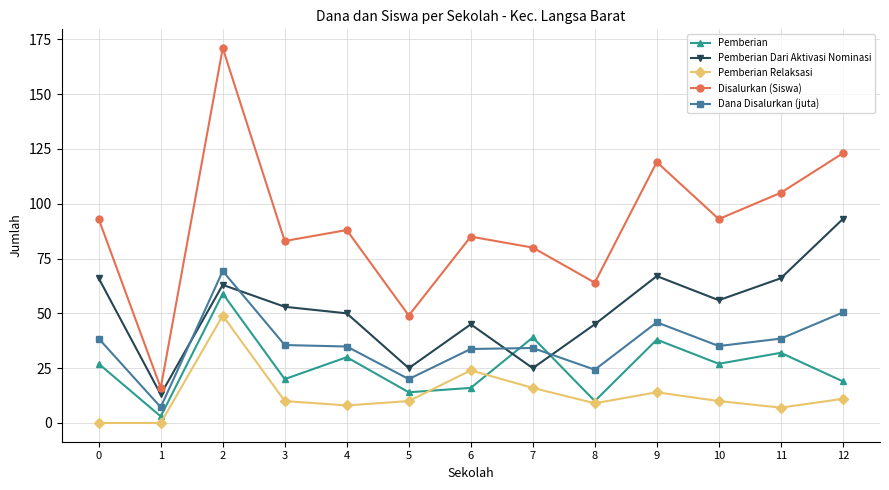

Which series has the largest range (max minus min)?

Disalurkan (Siswa)